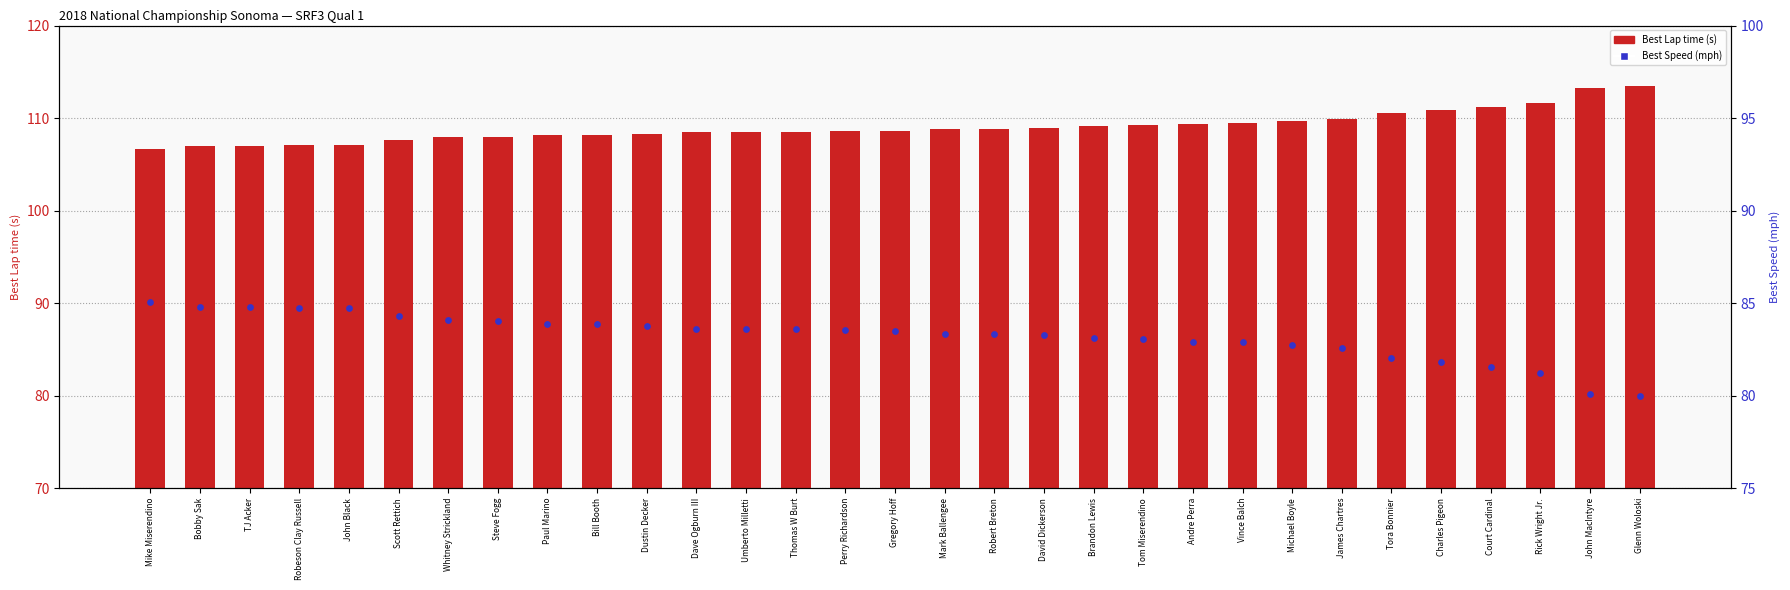

Is the value of Best Speed (mph) at David Dickerson greater than the value of Best Lap time (s) at Tom Miserendino?

No